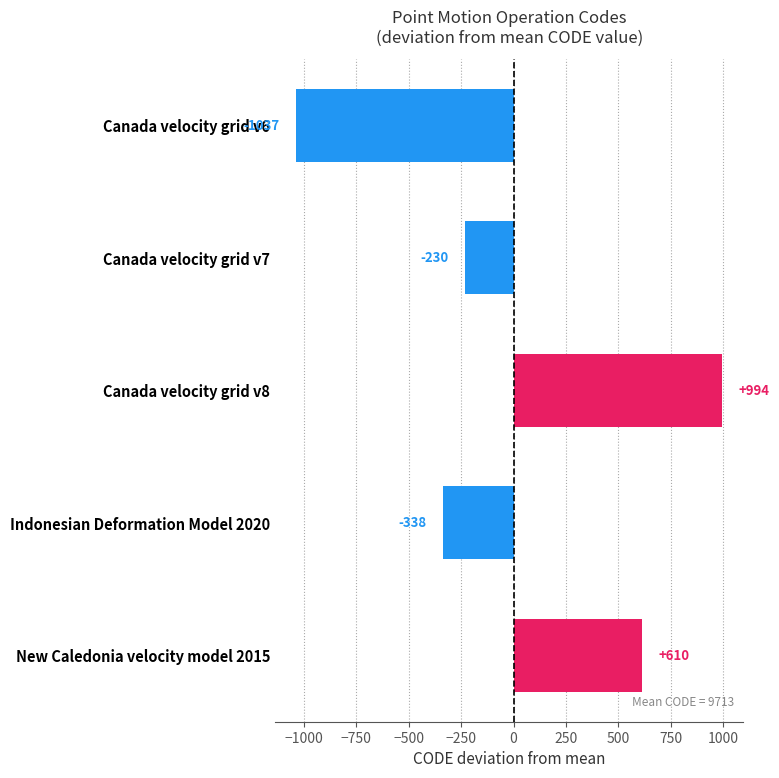

Where is the data nearest to the value -21?

Canada velocity grid v7